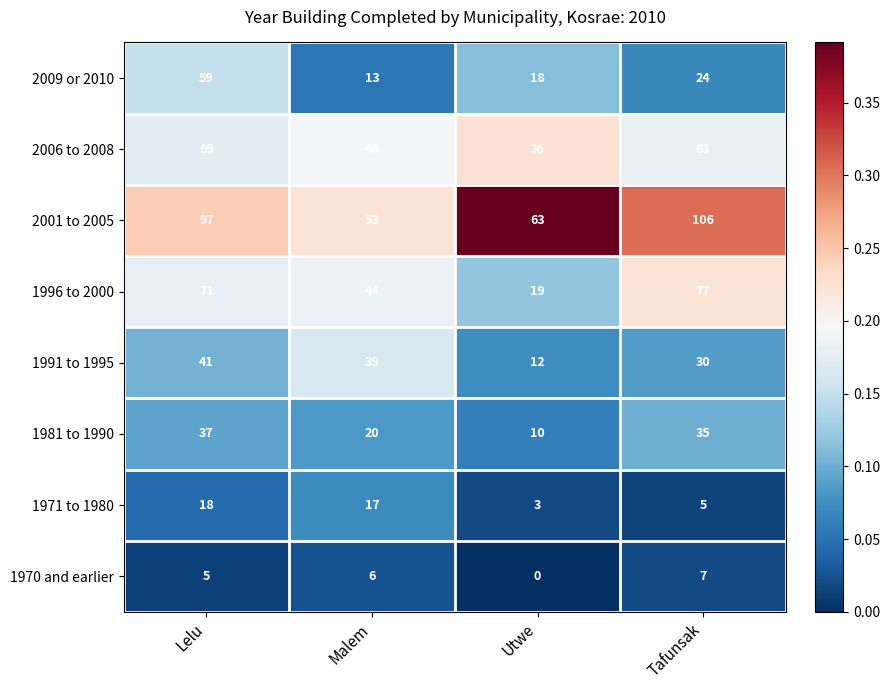

Which category has the highest value across all series?

Tafunsak